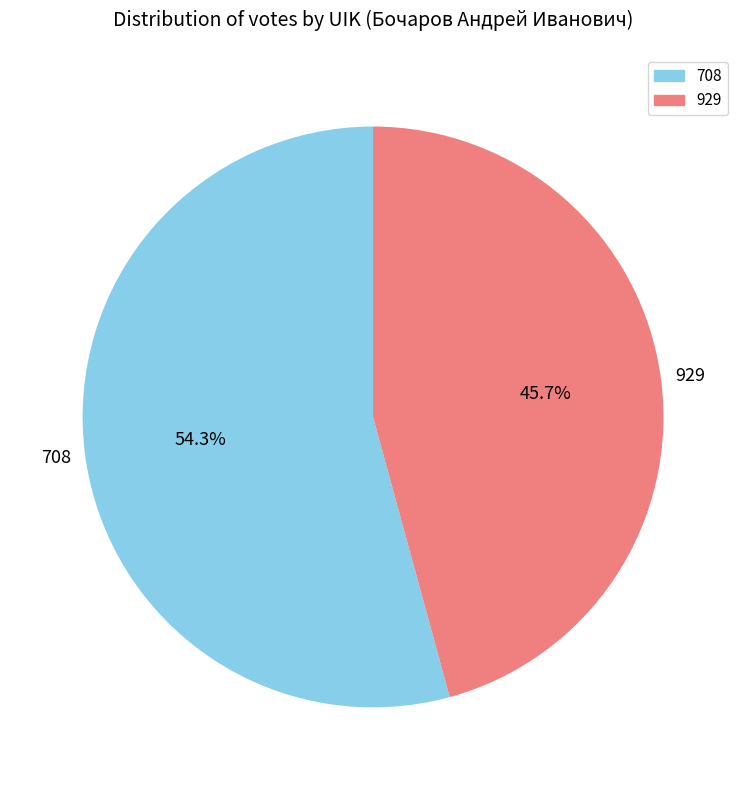

True or false: 708 accounts for 69% of the total.

False